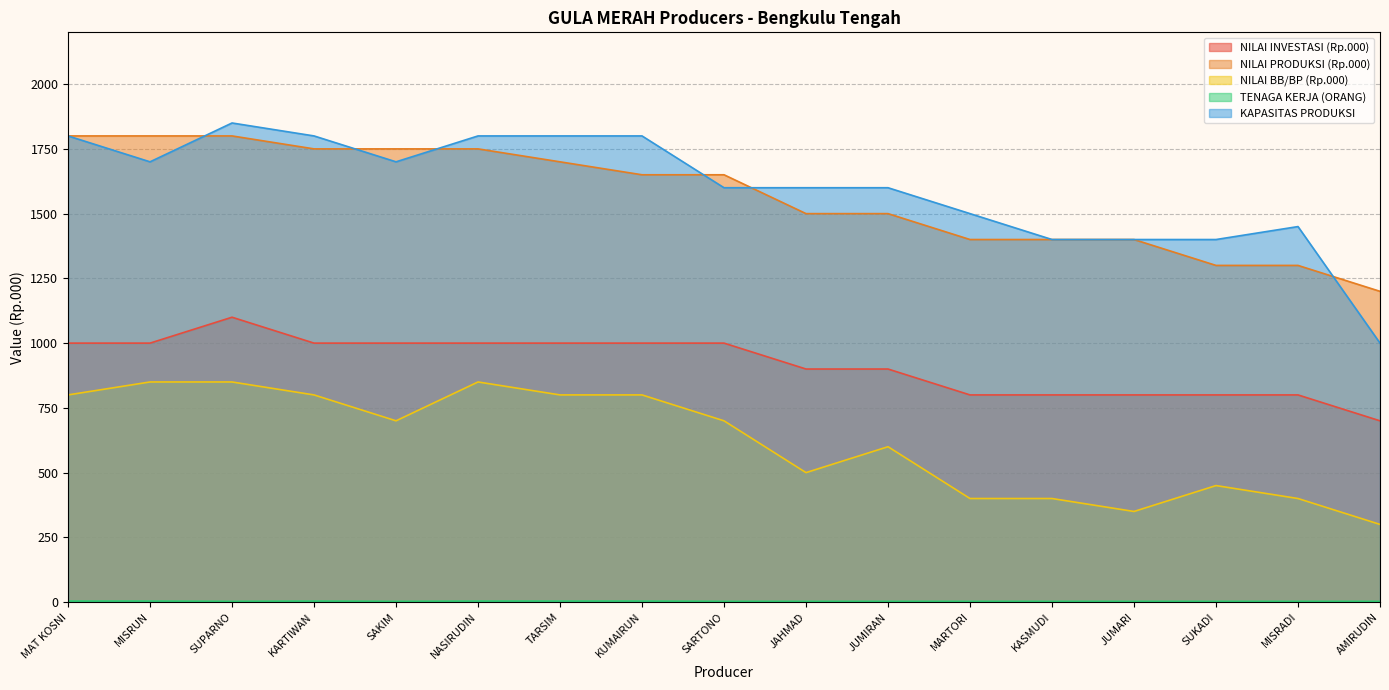

Which series ends up on top after the final intersection of KAPASITAS PRODUKSI and NILAI PRODUKSI (Rp.000)?

NILAI PRODUKSI (Rp.000)